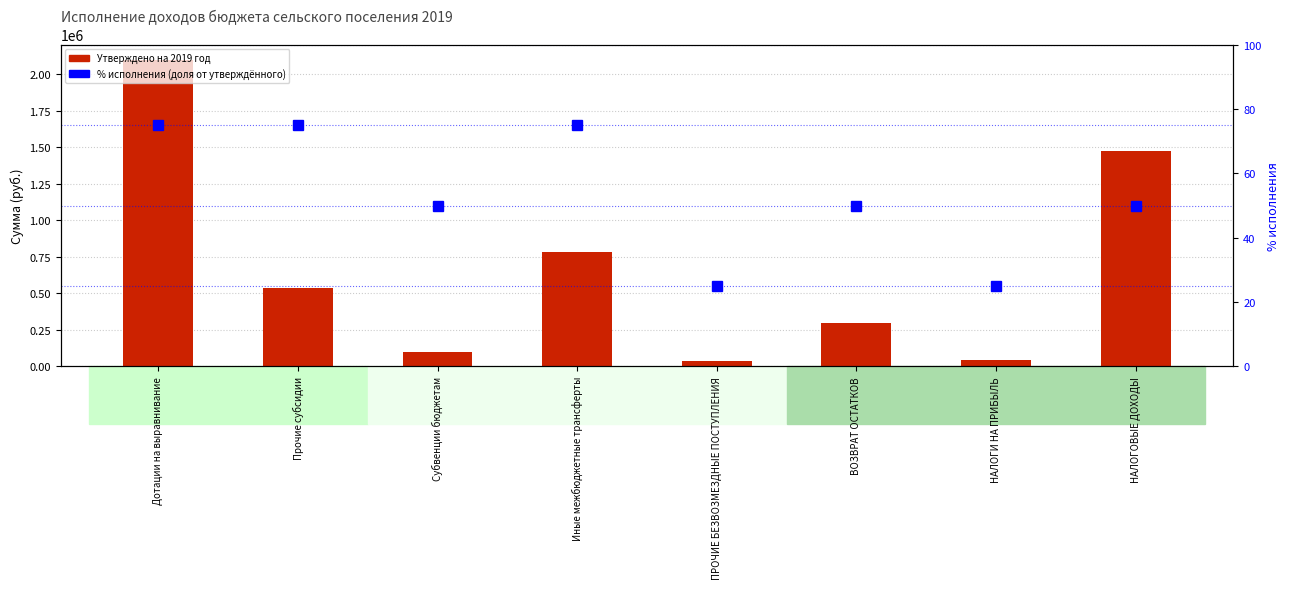

At which category is the sum across all series the highest?

Дотации на выравнивание